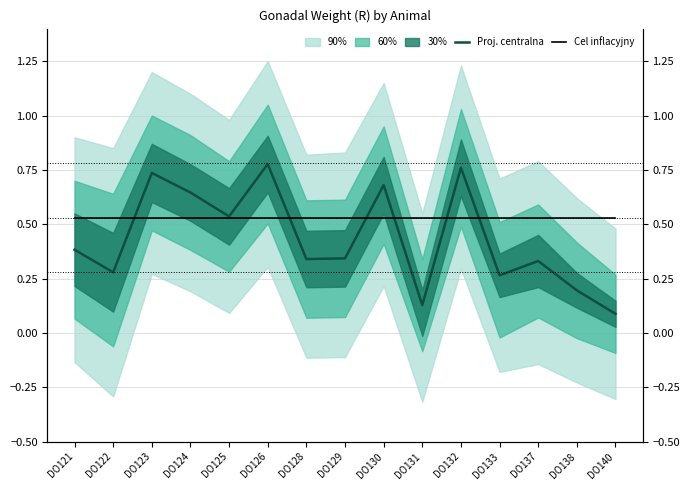

List the labels in order of Proj. centralna value, largest first.

DO126, DO132, DO123, DO130, DO124, DO125, DO121, DO129, DO128, DO137, DO122, DO133, DO138, DO131, DO140